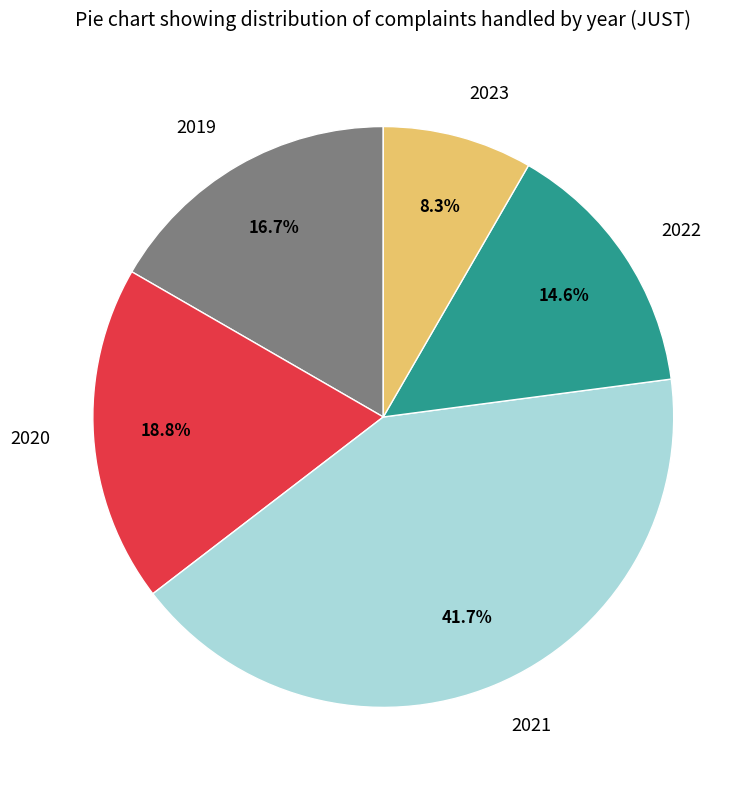

What is the ratio of the value at 2023 to the value at 2021?

0.2